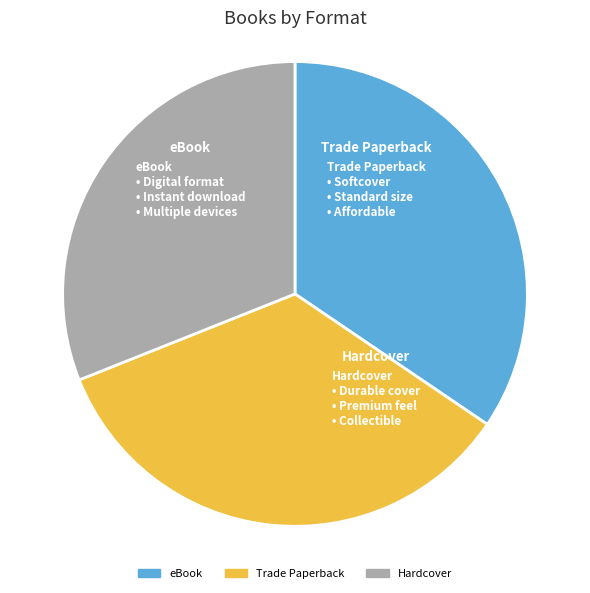

Which slice is the smallest?

Hardcover